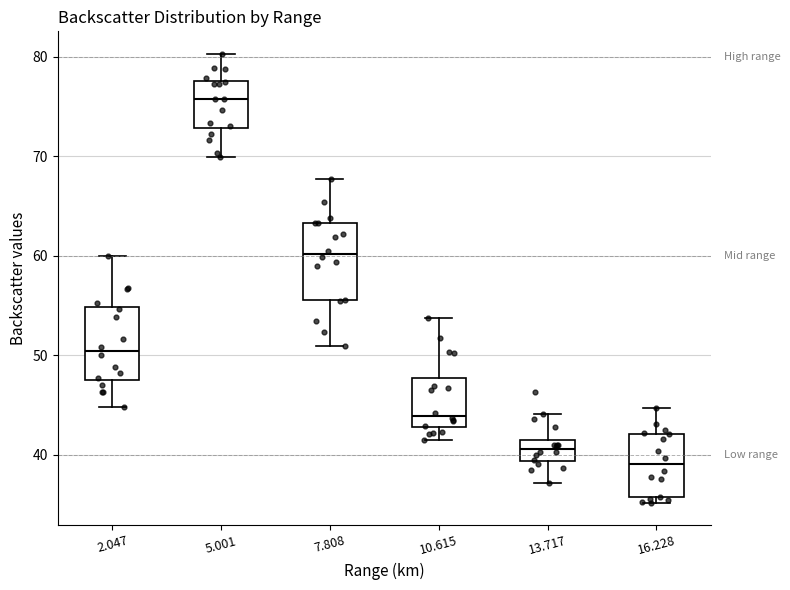

Where is the lower edge of the box at x = 16.228 on the y-axis? The values are not printed on the chart, so give them approximately, as read against the axis.

36